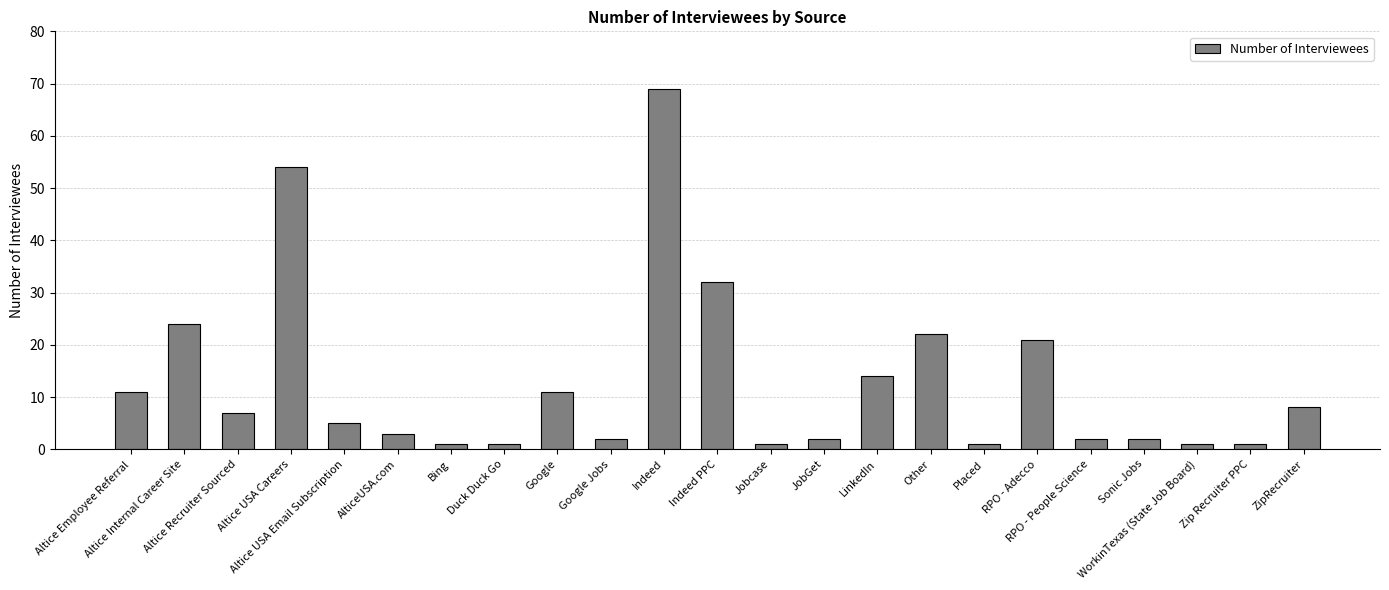

What is the value of the 22nd bar from the left?

1